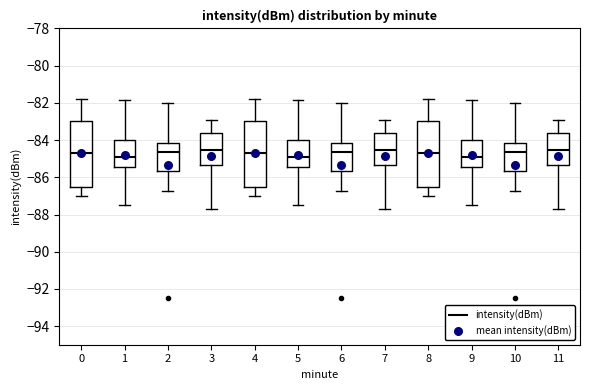

Reading left to right, transcribe this box plot: for each box, give where its median line is, the range the box spans, and where its two whiskers end, as read against the y-axis. The values are not printed on the chart, so give them approximately, as read against the axis.

0: median -84.6, box -86.6 to -83.0, whiskers -87.0 to -81.8
1: median -85.0, box -85.4 to -84.0, whiskers -87.4 to -81.8
2: median -84.6, box -85.6 to -84.2, whiskers -86.8 to -82.0
3: median -84.6, box -85.4 to -83.6, whiskers -87.6 to -83.0
4: median -84.6, box -86.6 to -83.0, whiskers -87.0 to -81.8
5: median -85.0, box -85.4 to -84.0, whiskers -87.4 to -81.8
6: median -84.6, box -85.6 to -84.2, whiskers -86.8 to -82.0
7: median -84.6, box -85.4 to -83.6, whiskers -87.6 to -83.0
8: median -84.6, box -86.6 to -83.0, whiskers -87.0 to -81.8
9: median -85.0, box -85.4 to -84.0, whiskers -87.4 to -81.8
10: median -84.6, box -85.6 to -84.2, whiskers -86.8 to -82.0
11: median -84.6, box -85.4 to -83.6, whiskers -87.6 to -83.0